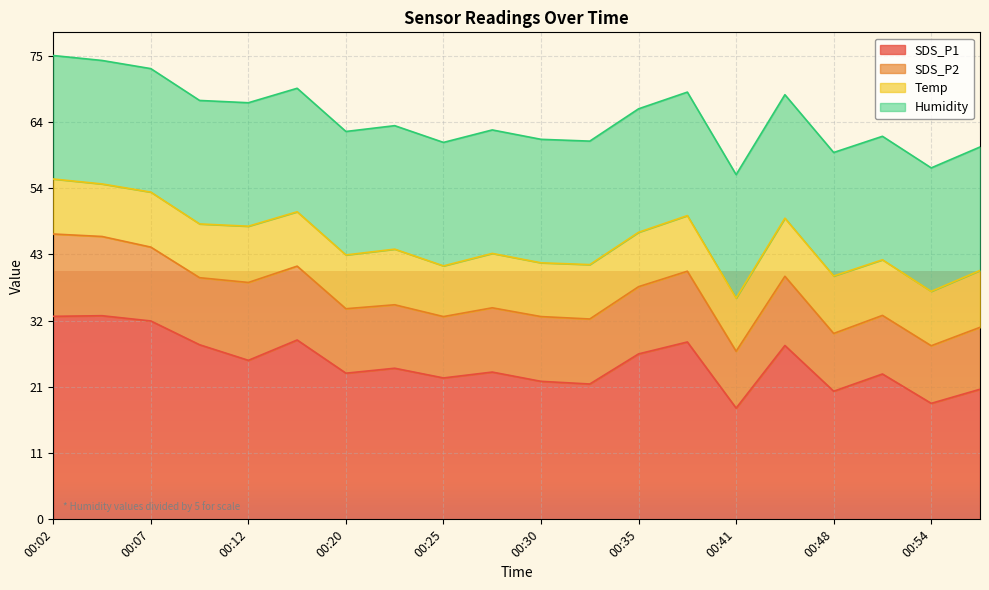

Where is the first local minimum for SDS_P2?

00:09